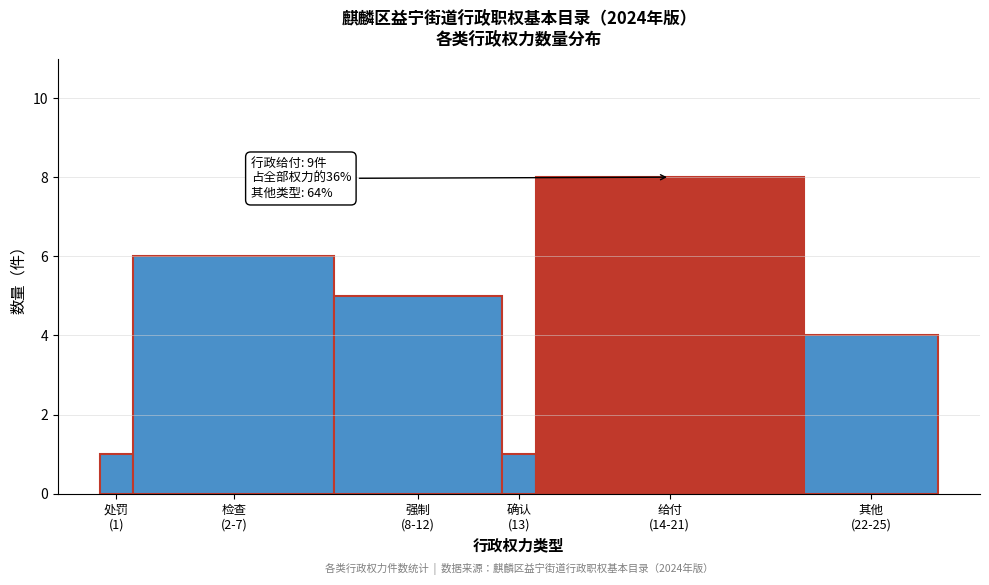

Reading left to right, list all the values displayed in this chart.

1	6	5	1	8	4